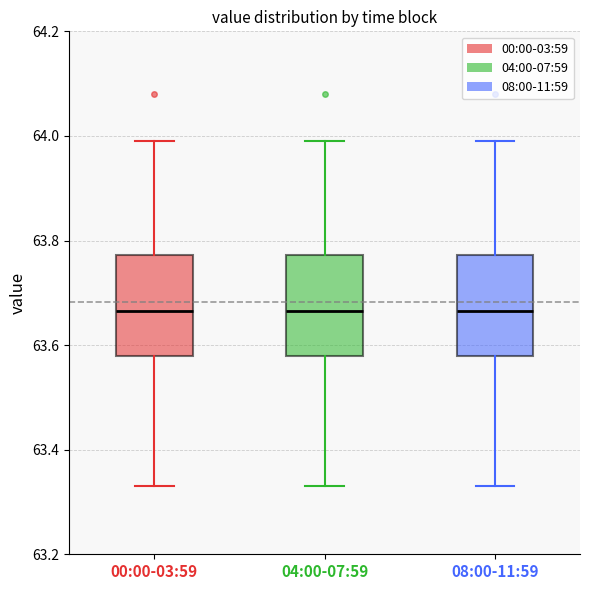

Reading left to right, transcribe this box plot: for each box, give where its median line is, the range the box spans, and where its two whiskers end, as read against the y-axis. The values are not printed on the chart, so give them approximately, as read against the axis.

00:00-03:59: median 63.66, box 63.58 to 63.78, whiskers 63.34 to 64.00
04:00-07:59: median 63.66, box 63.58 to 63.78, whiskers 63.34 to 64.00
08:00-11:59: median 63.66, box 63.58 to 63.78, whiskers 63.34 to 64.00